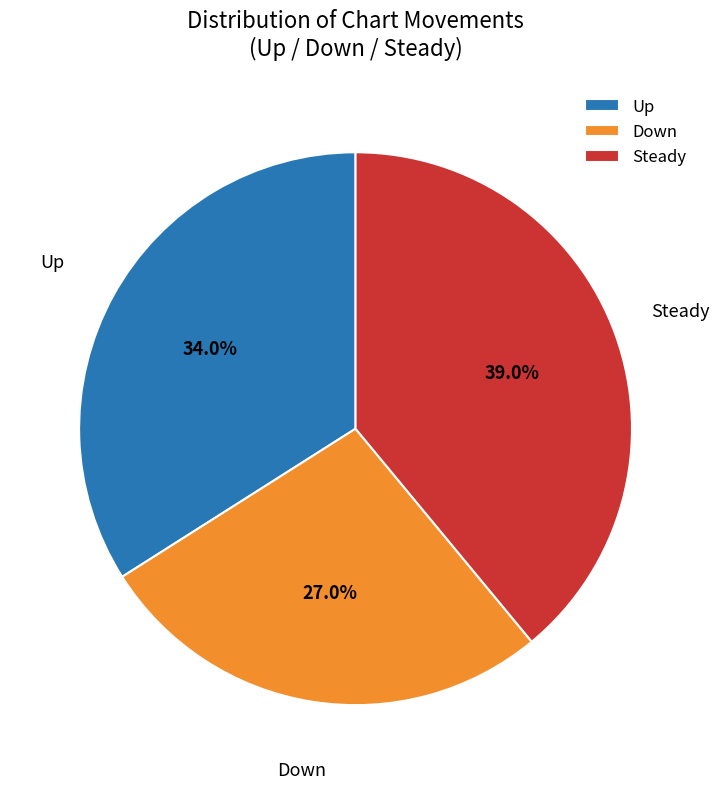

Rank the categories by value from highest to lowest.

Steady, Up, Down